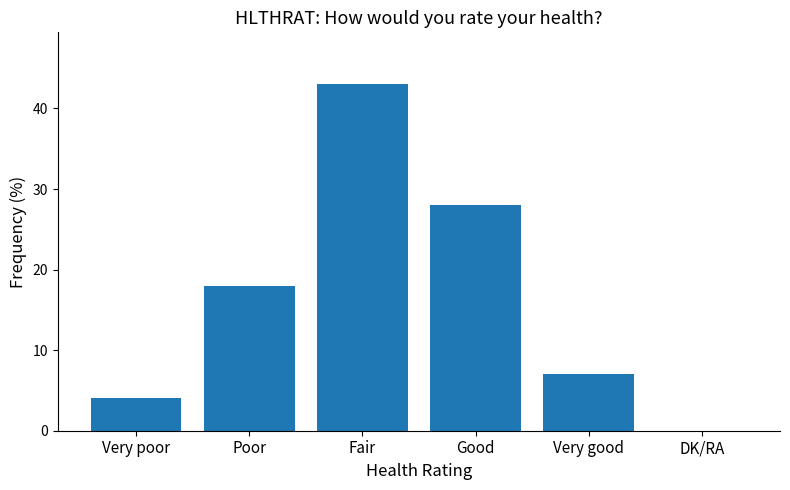

Are the bars horizontal?

No